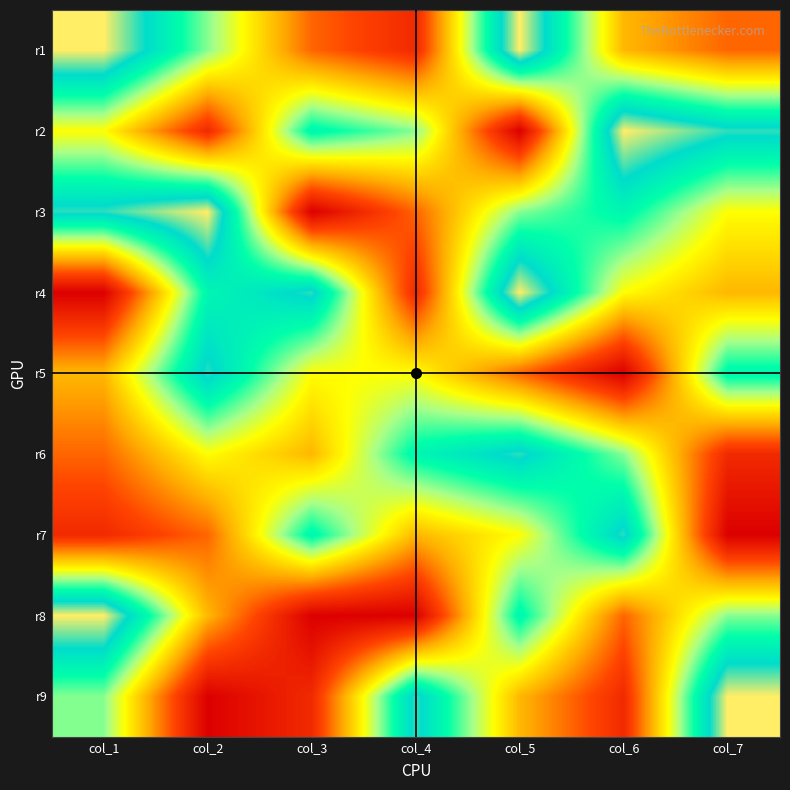

At how many categories does at least one series exceed 2?

7